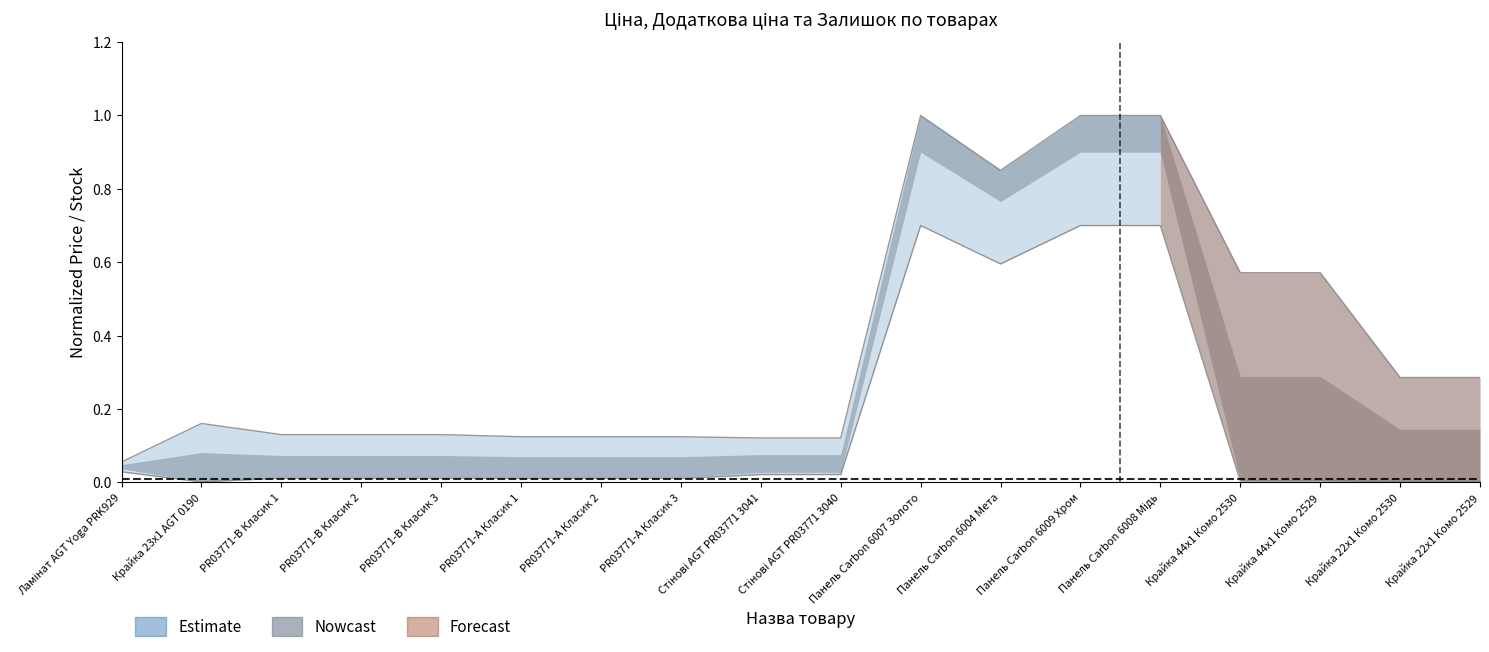

What position from the left is Панель Carbon 6008 Мідь?

14